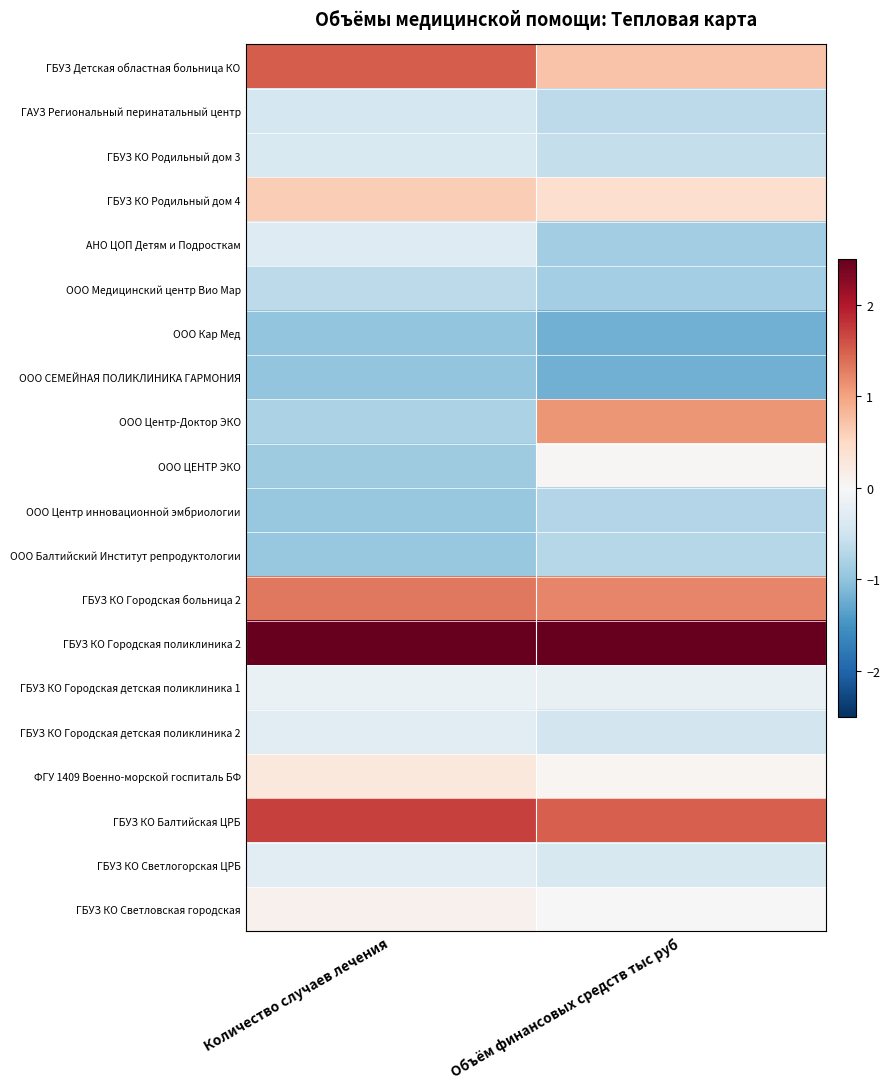

At which category does the chart reach its peak across all series?

Объём финансовых средств тыс руб